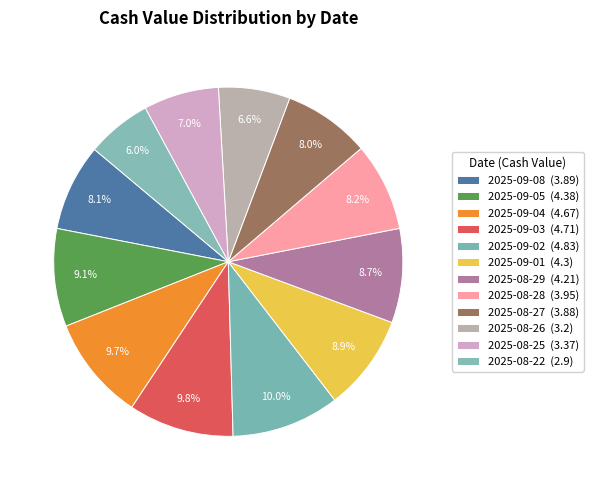

What percentage do 2025-08-27 and 2025-09-04 together represent?

17.7%